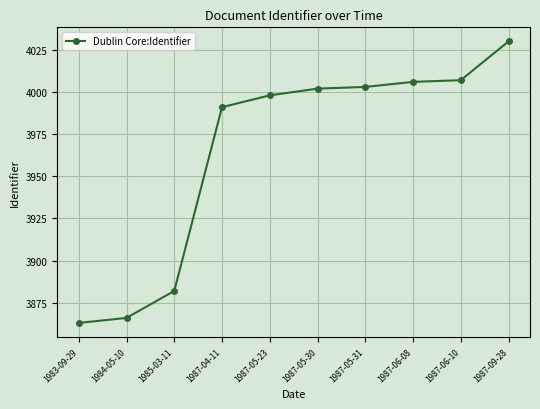

Where is the data nearest to the value 3946?

1987-04-11